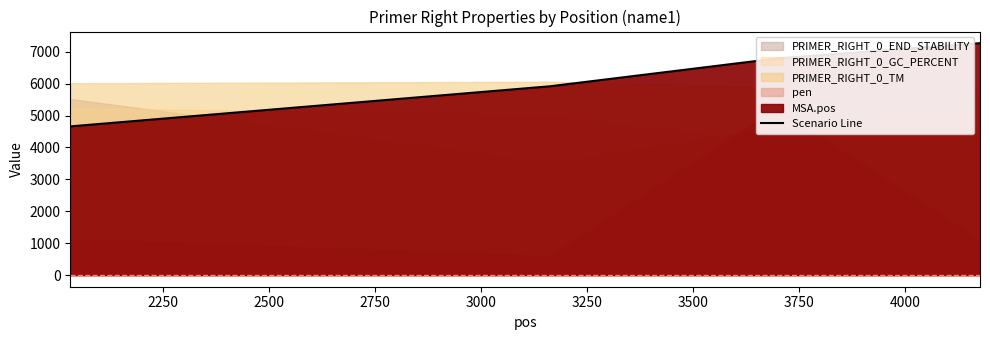

What is the lowest value of the Scenario Line series?

4660